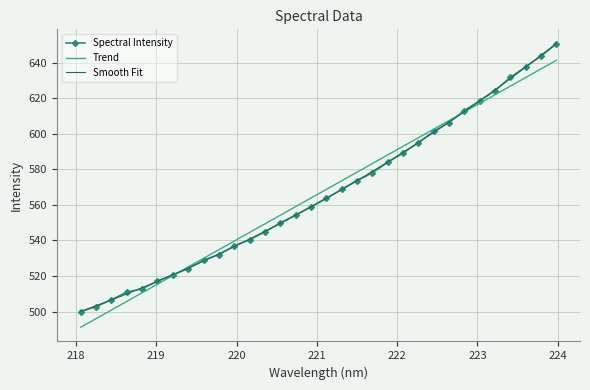

What is the smallest value displayed?

491.2